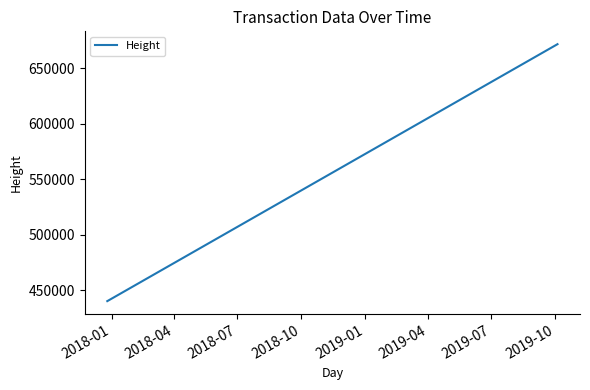

What is the minimum value shown in the chart?

440215